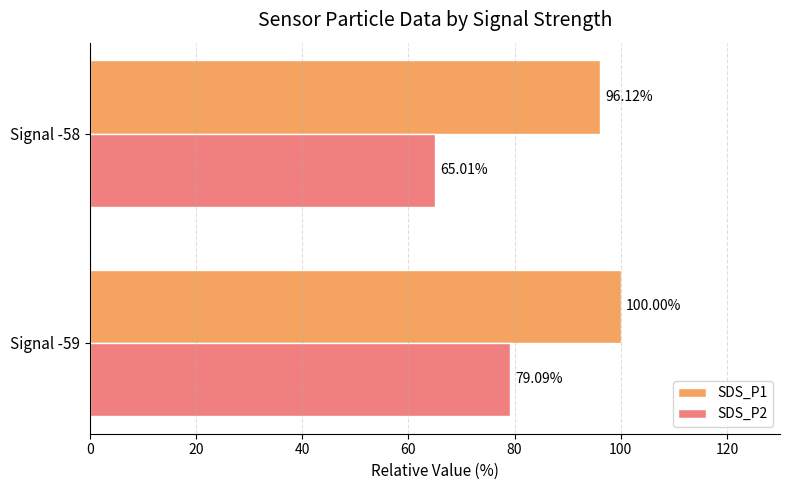

Which series has the largest range (max minus min)?

SDS_P2